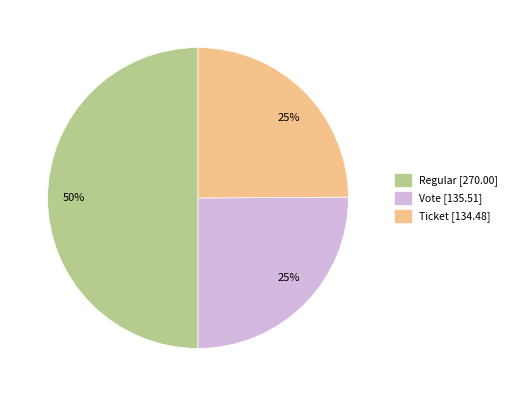

To the nearest percent, what is the difference between the largest and smallest slice percentages?

25%